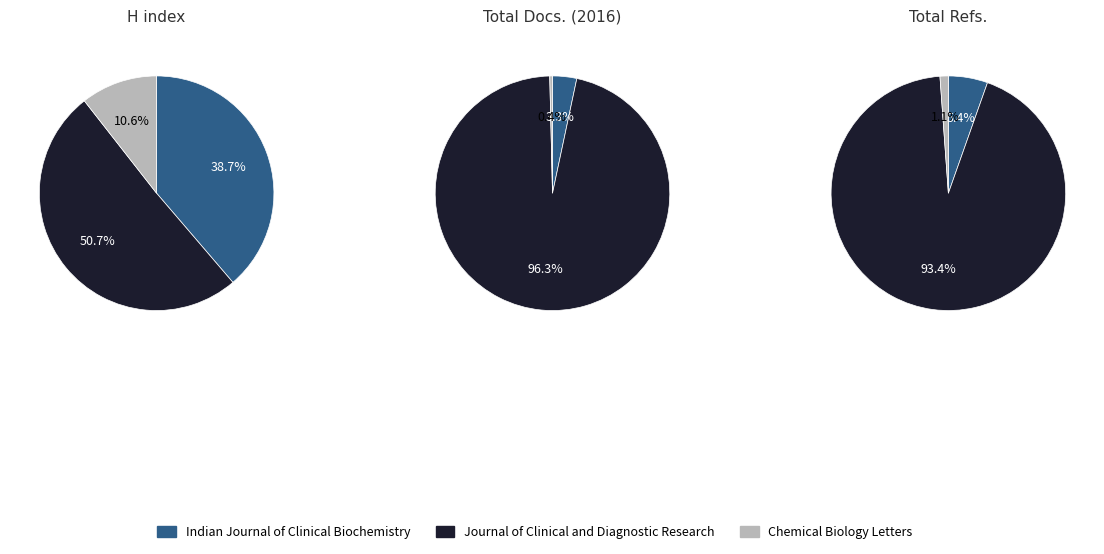

How many segments does this pie chart have?

3